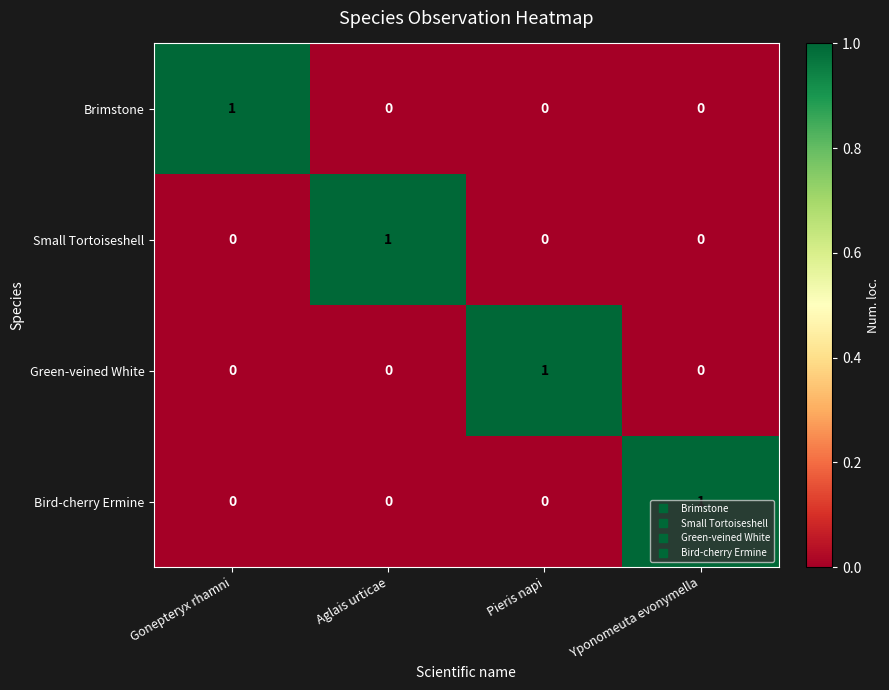

The Brimstone series shows 2 at Gonepteryx rhamni. True or false?

False